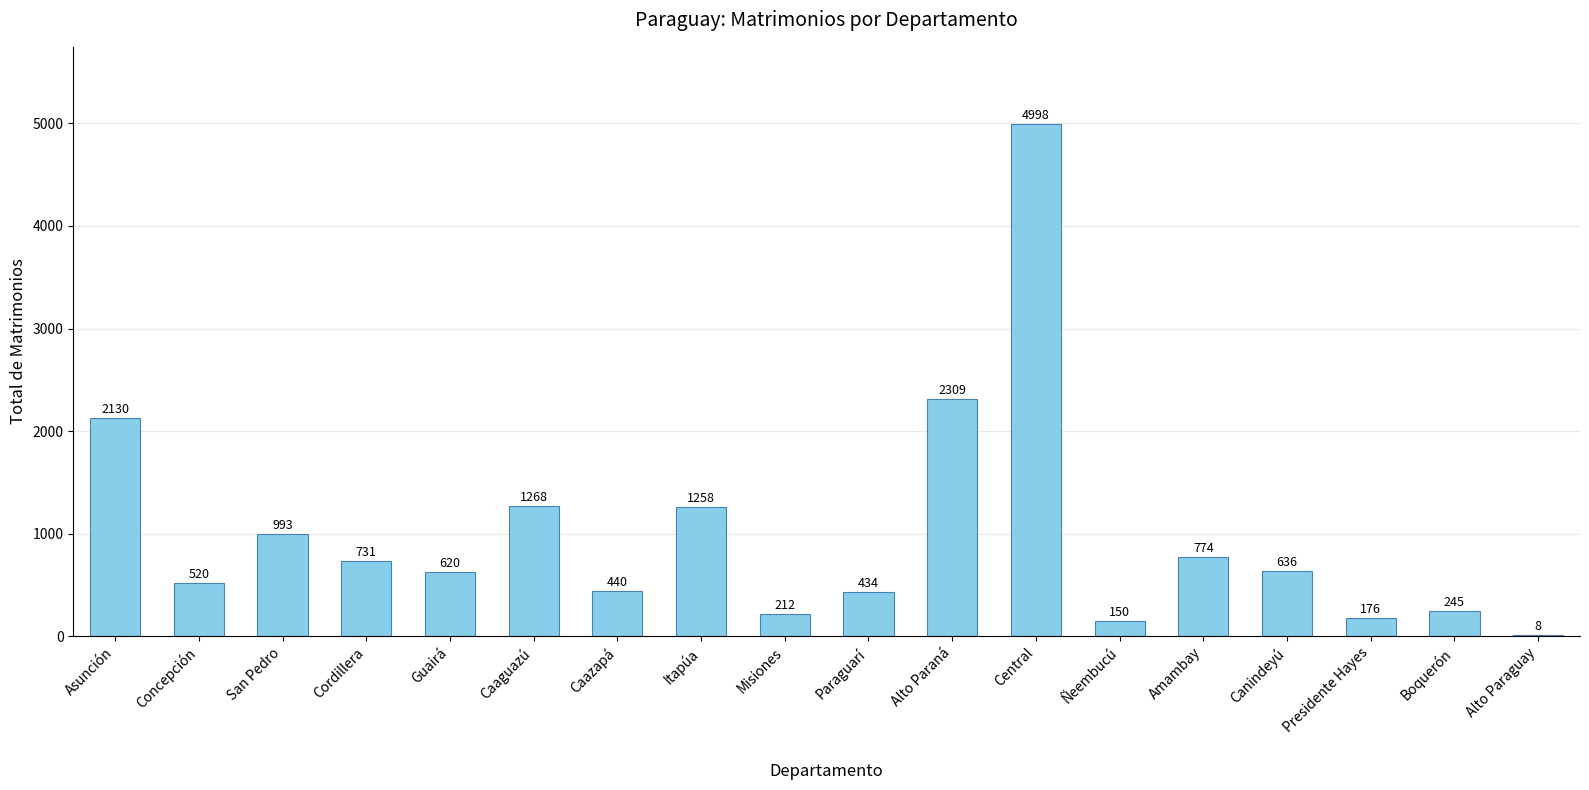

Which category has the highest value across all series?

Central